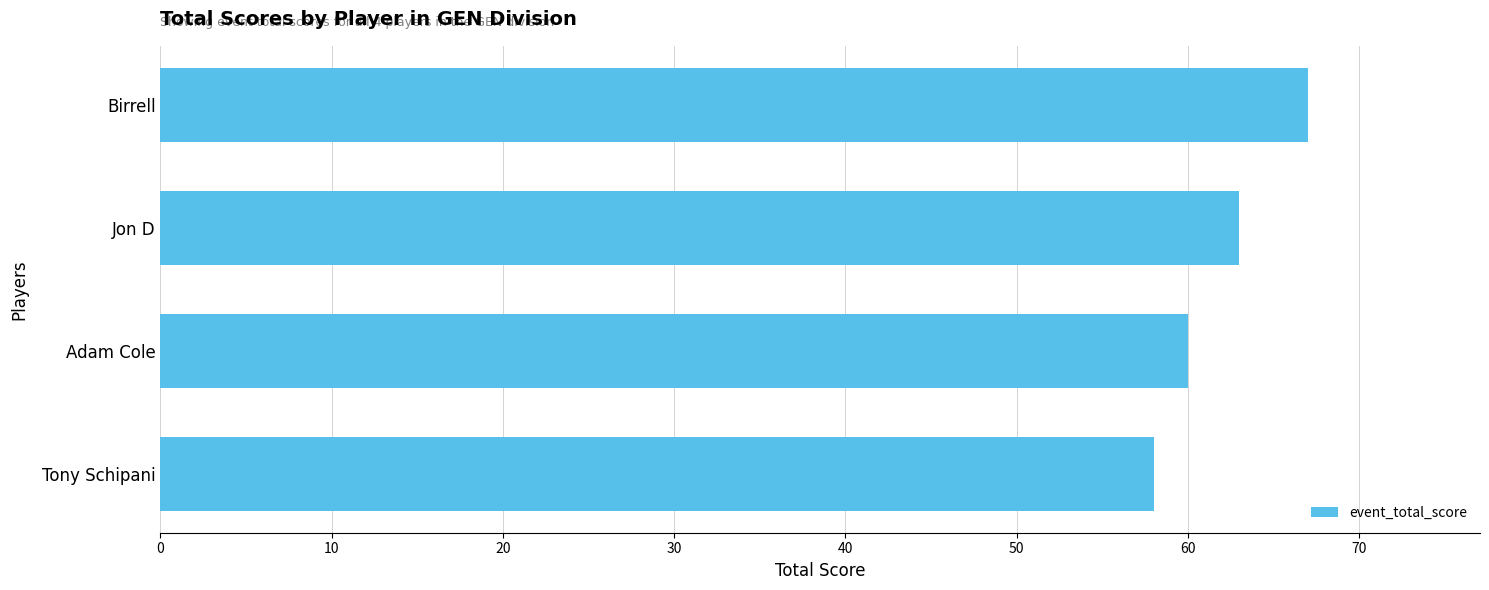

What is the greatest value displayed?

67